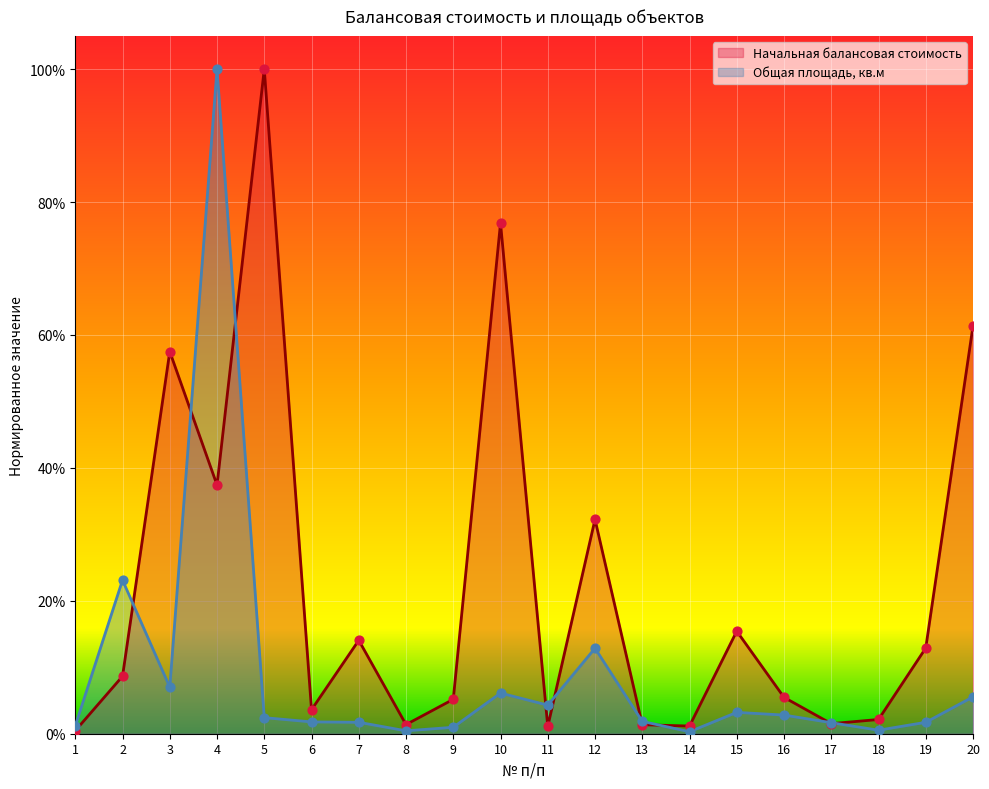

Is the value of Начальная балансовая стоимость at 11 greater than the value of Общая площадь, кв.м at 18?

Yes